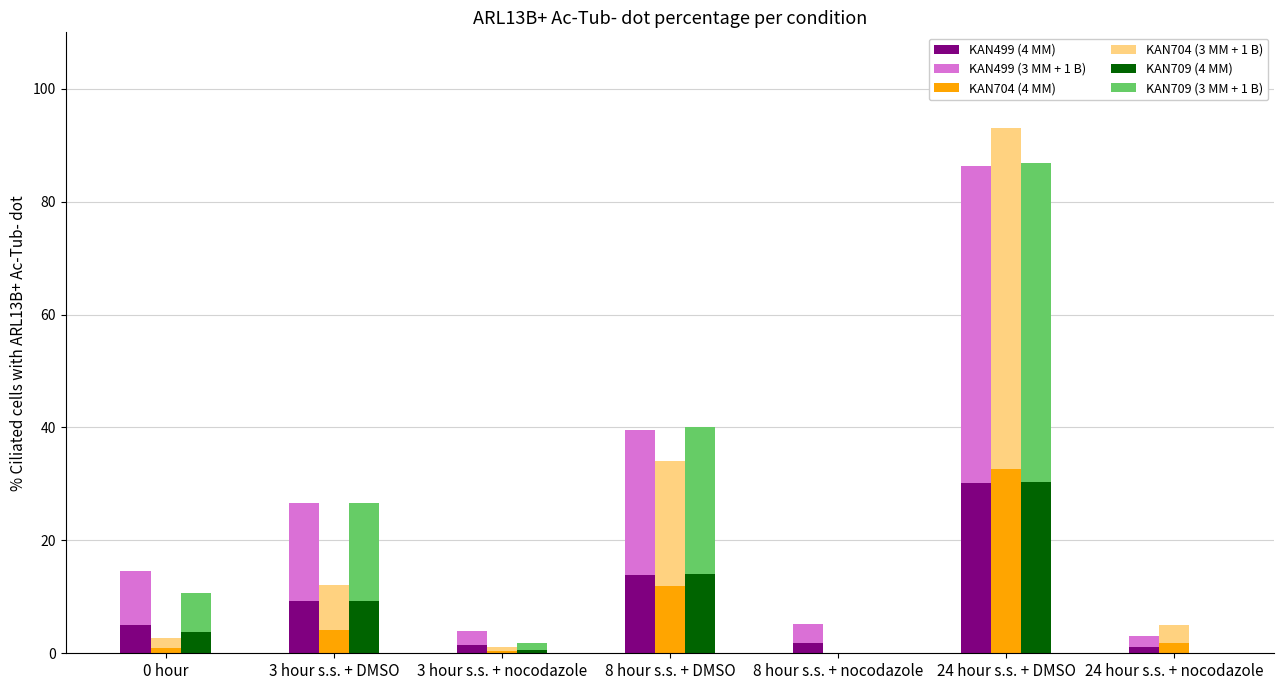

What is the greatest value displayed?

60.5